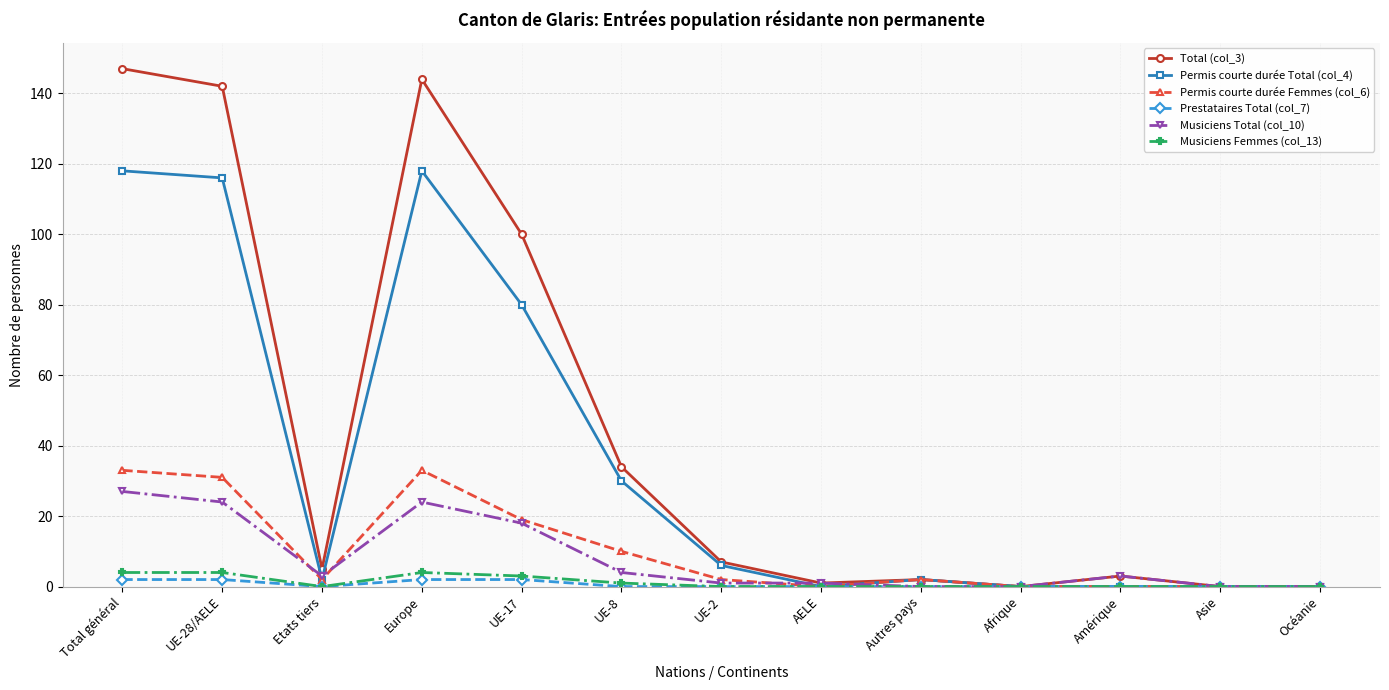

How many lines are shown in the chart?

6